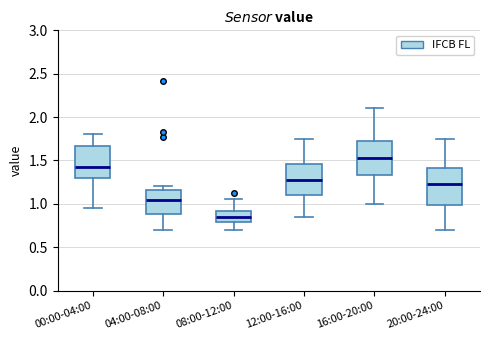

Where is the upper edge of the box for 12:00-16:00 on the y-axis? The values are not printed on the chart, so give them approximately, as read against the axis.

1.45